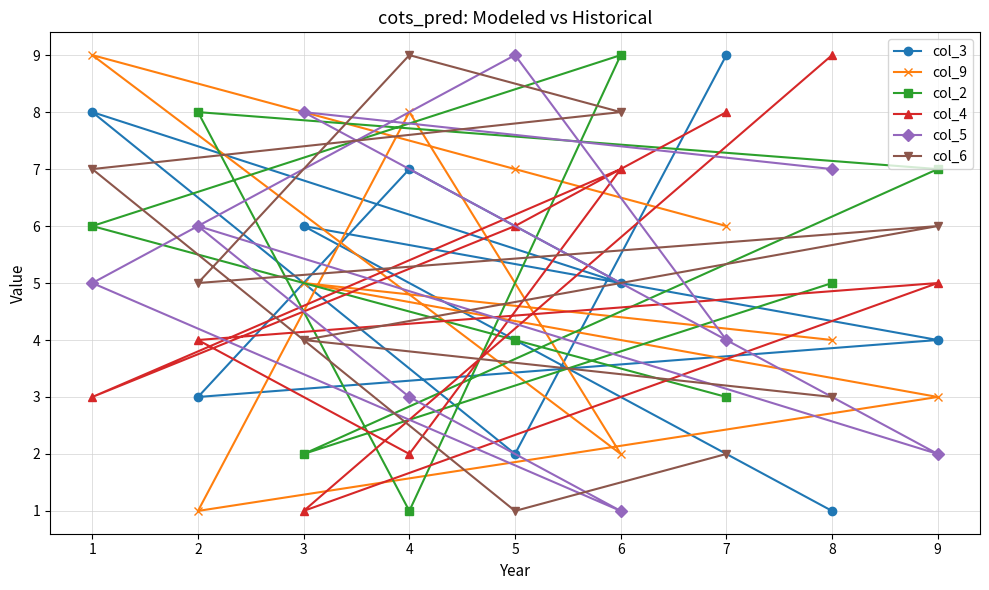

Reading left to right, extract all data points from this chart.

col_3: 1=8	2=3	3=6	4=7	5=2	6=5	7=9	8=1	9=4
col_9: 1=9	2=1	3=5	4=8	5=7	6=2	7=6	8=4	9=3
col_2: 1=6	2=8	3=2	4=1	5=4	6=9	7=3	8=5	9=7
col_4: 1=3	2=4	3=1	4=2	5=6	6=7	7=8	8=9	9=5
col_5: 1=5	2=6	3=8	4=3	5=9	6=1	7=4	8=7	9=2
col_6: 1=7	2=5	3=4	4=9	5=1	6=8	7=2	8=3	9=6